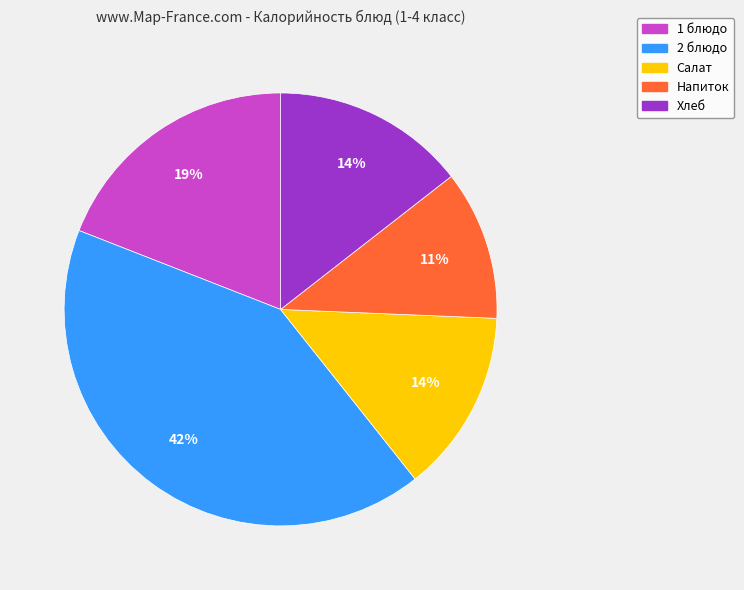

Is the sum of Салат and Хлеб greater than half?

No